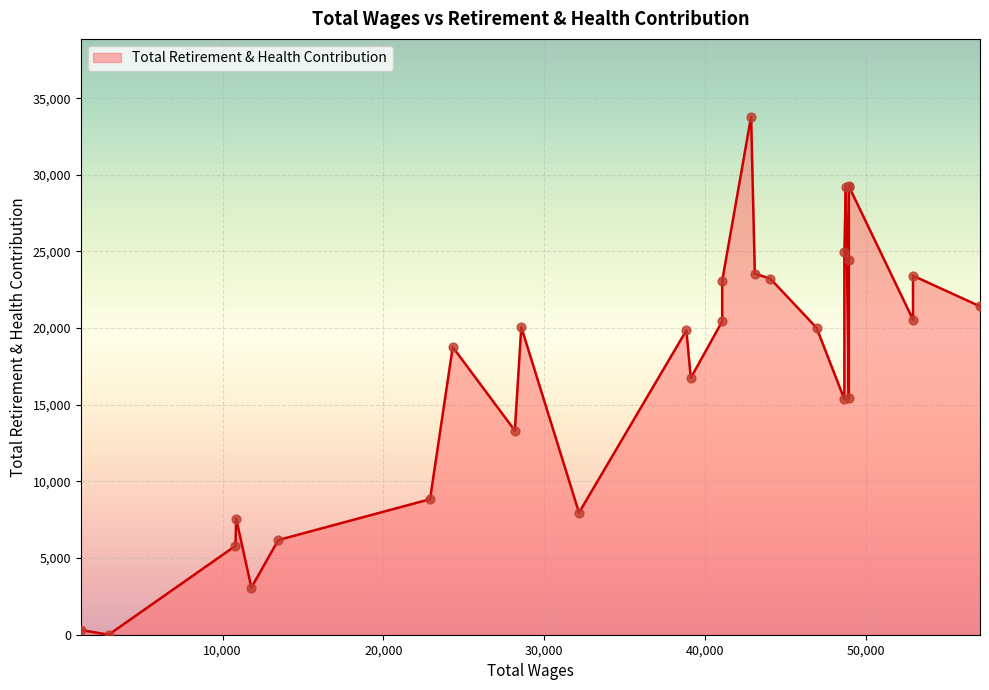

What is the change in value from 17 to 22?

-11014